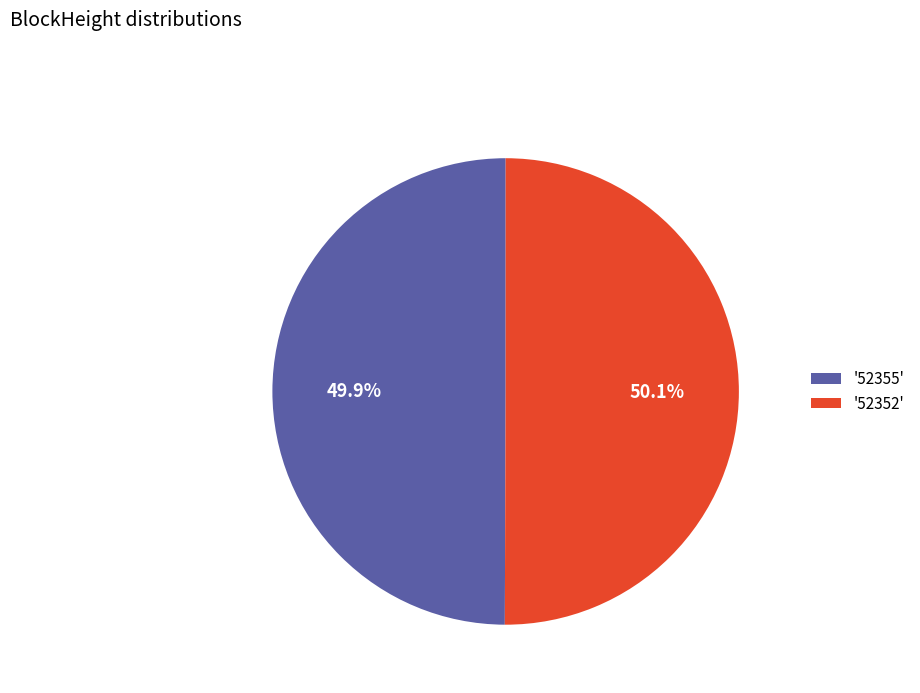

Combined, do '52352' and '52355' account for over 50%?

Yes